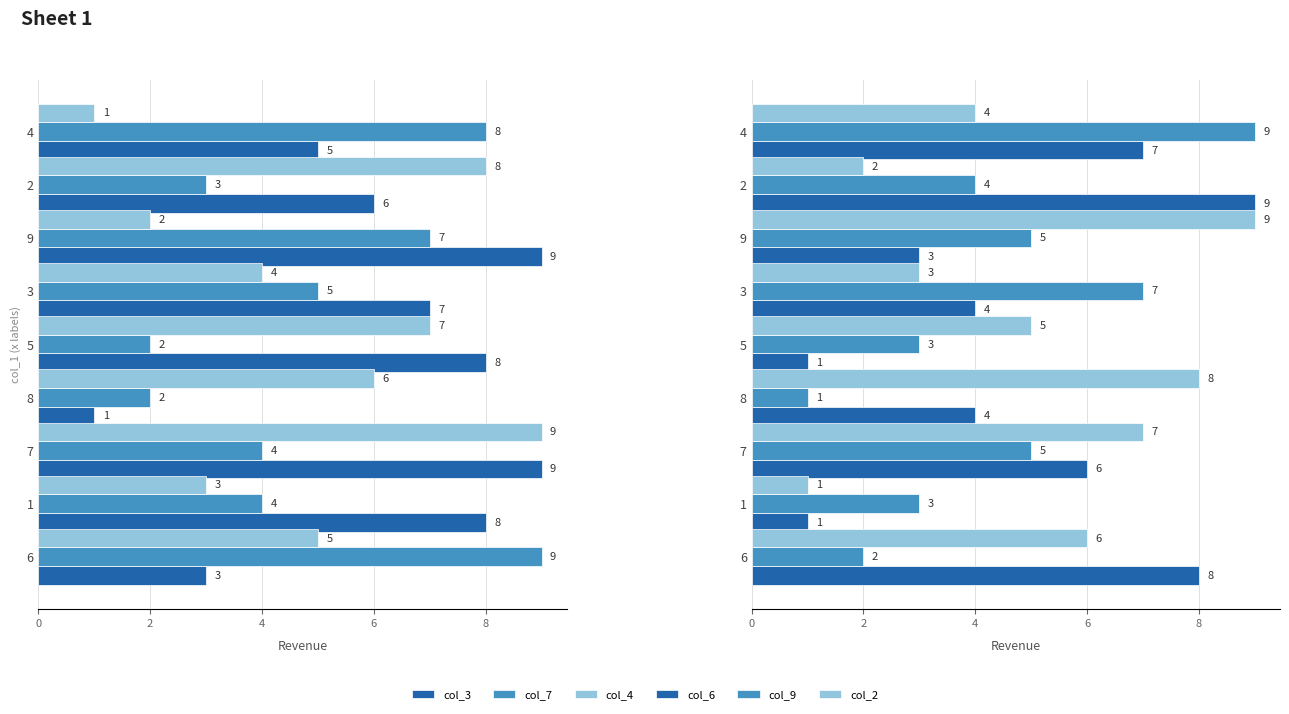

Between 4 and 9, which is larger?

9